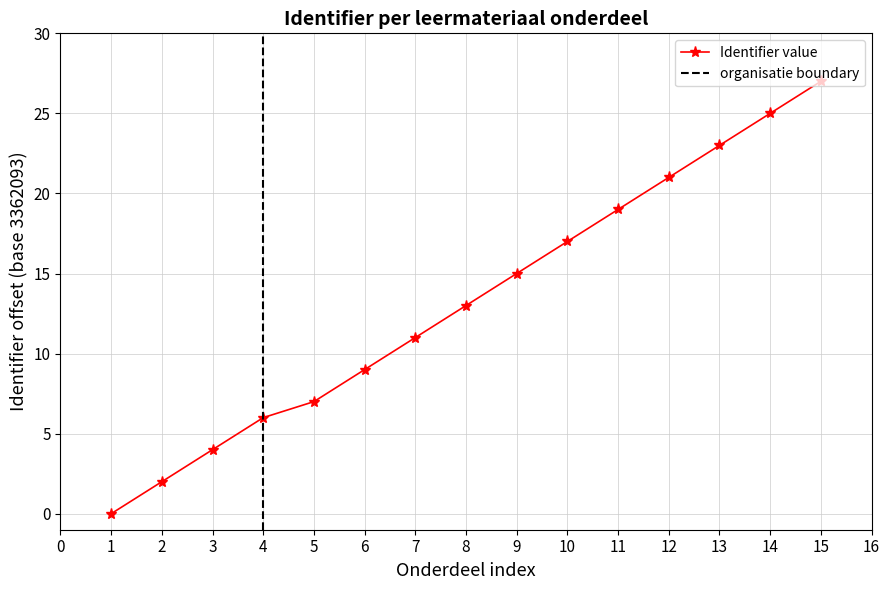

What is the value of the Identifier value point at the 5th from the left?

7